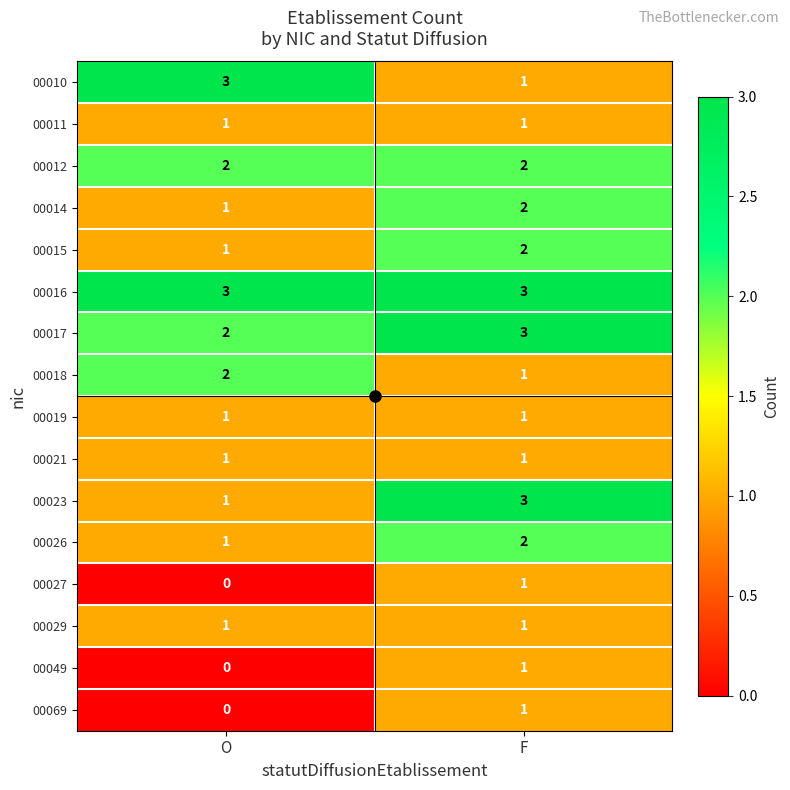

What is the spread (max minus min) of values at O?

3